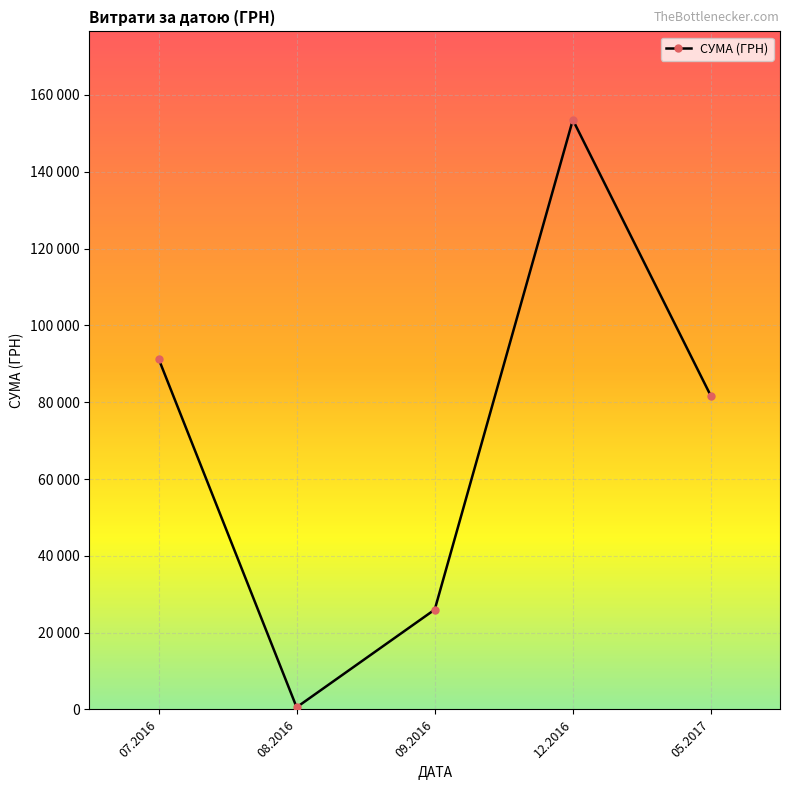

Does the chart have visible grid lines?

Yes